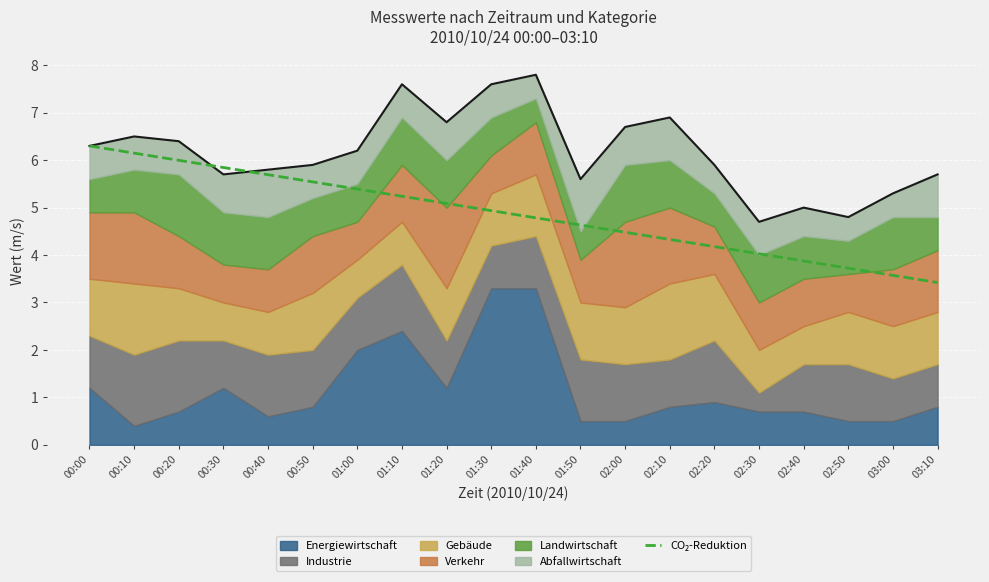

Count the number of values greater than 4.

16